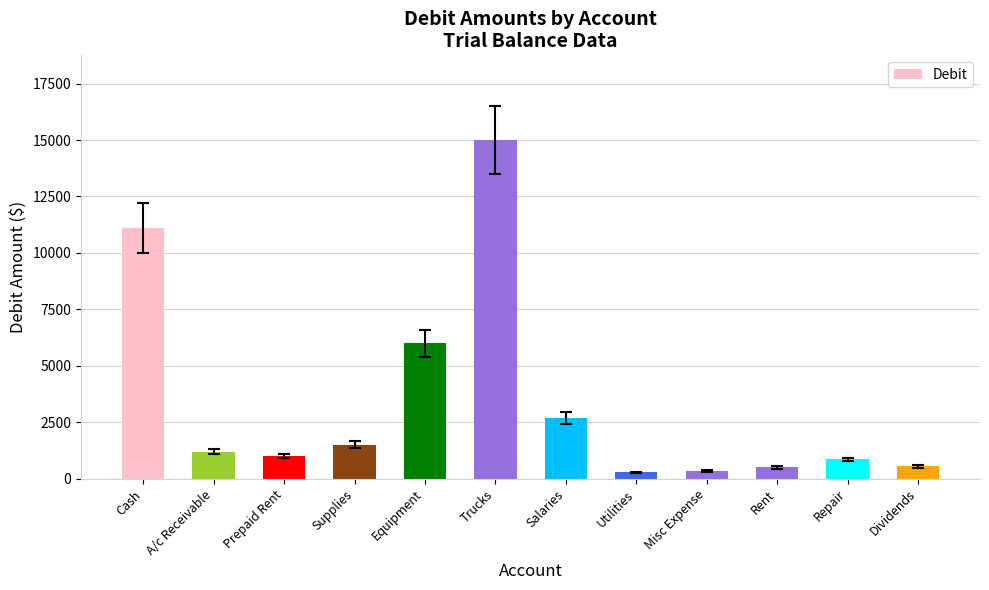

What is the change in value from Cash to Utilities?

-10840